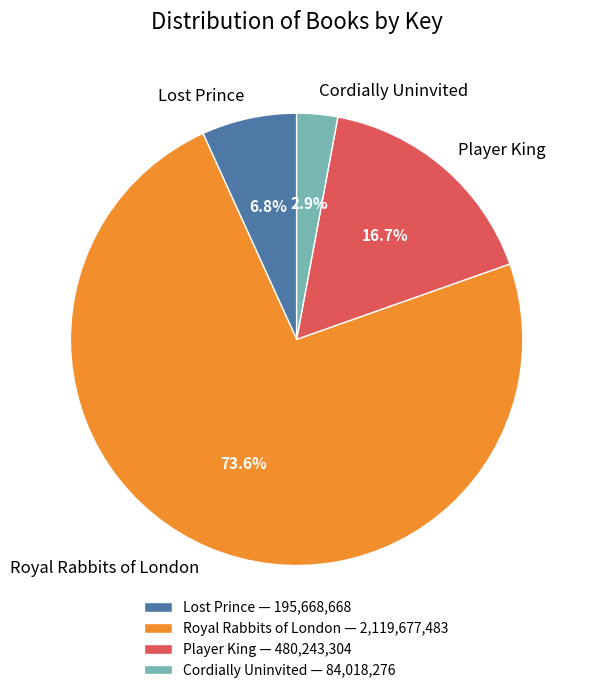

Is Royal Rabbits of London the majority of the pie?

Yes